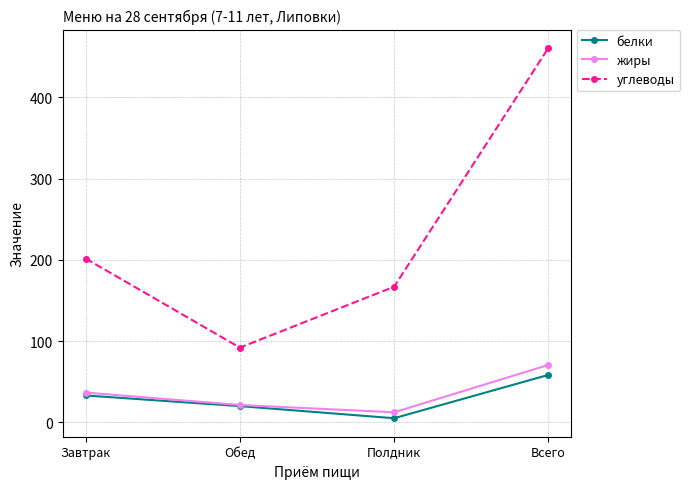

What is the maximum value shown in the chart?

460.5